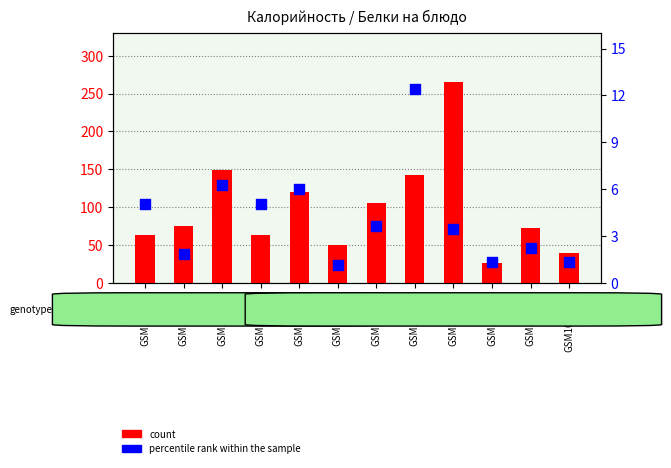

Which series has the largest total across all categories?

count